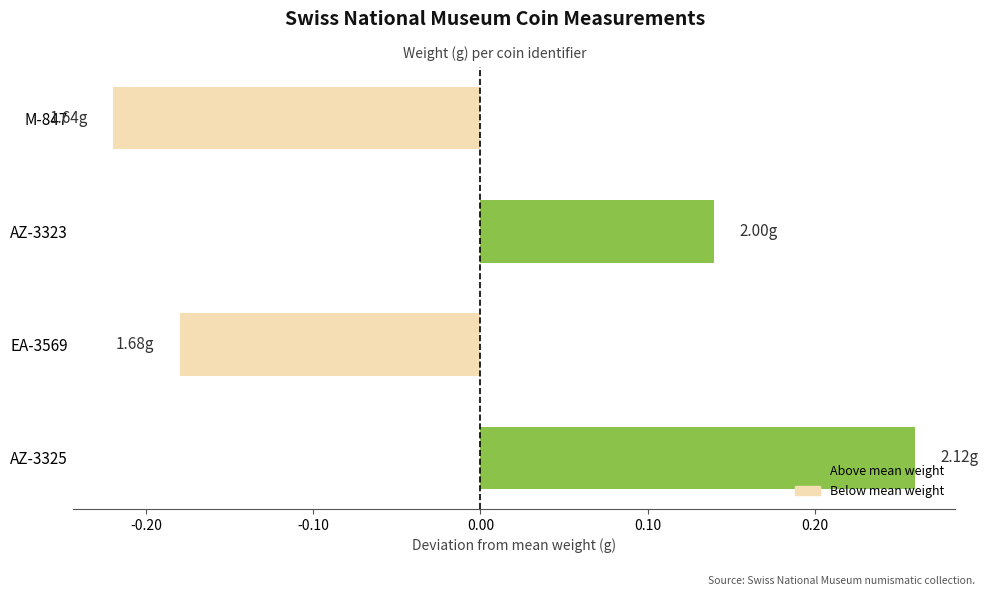

What is the sum of the values at AZ-3323 and AZ-3325?

0.4